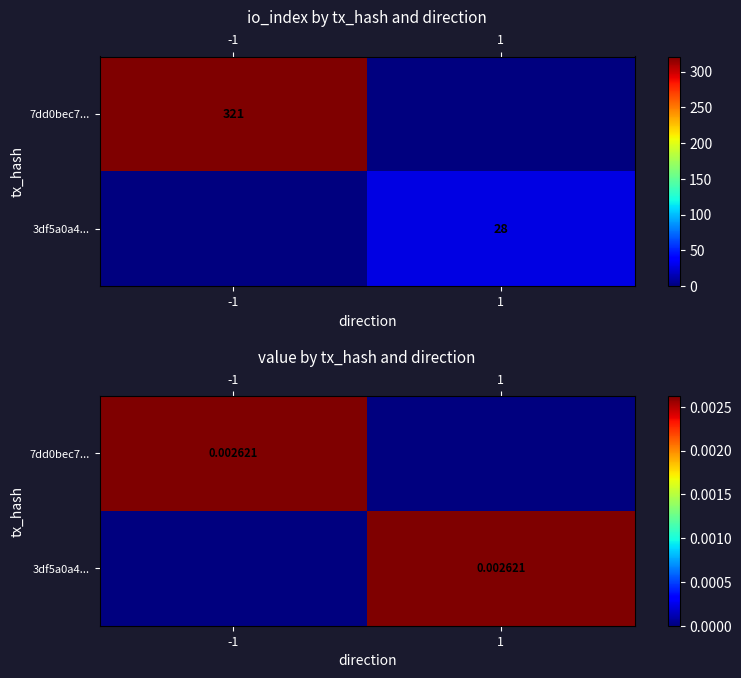

Which series has the largest range (max minus min)?

7dd0bec7...